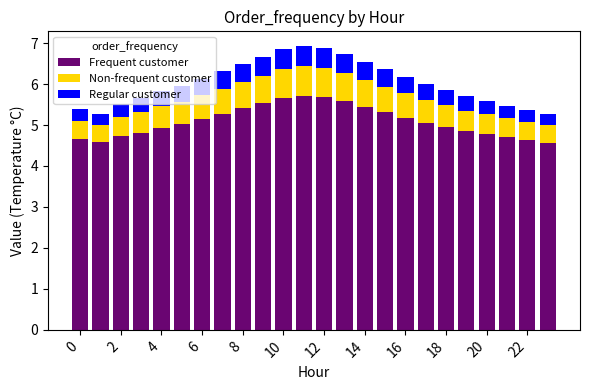

How many series are shown in this chart?

3